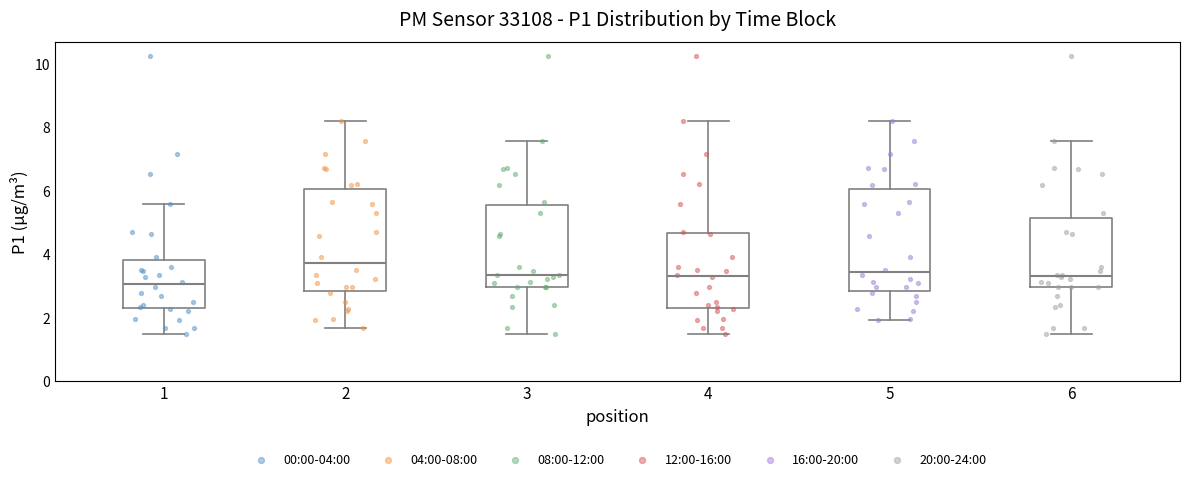

Reading left to right, read every box against the y-axis: the position of its median line, the range the box covers, and the ends of its whiskers. The values are not printed on the chart, so give them approximately, as read against the axis.

1: median 3.0, box 2.2 to 3.8, whiskers 1.4 to 5.6
2: median 3.8, box 2.8 to 6.0, whiskers 1.6 to 8.2
3: median 3.4, box 3.0 to 5.6, whiskers 1.4 to 7.6
4: median 3.4, box 2.2 to 4.6, whiskers 1.4 to 8.2
5: median 3.4, box 2.8 to 6.0, whiskers 2.0 to 8.2
6: median 3.4, box 3.0 to 5.2, whiskers 1.4 to 7.6